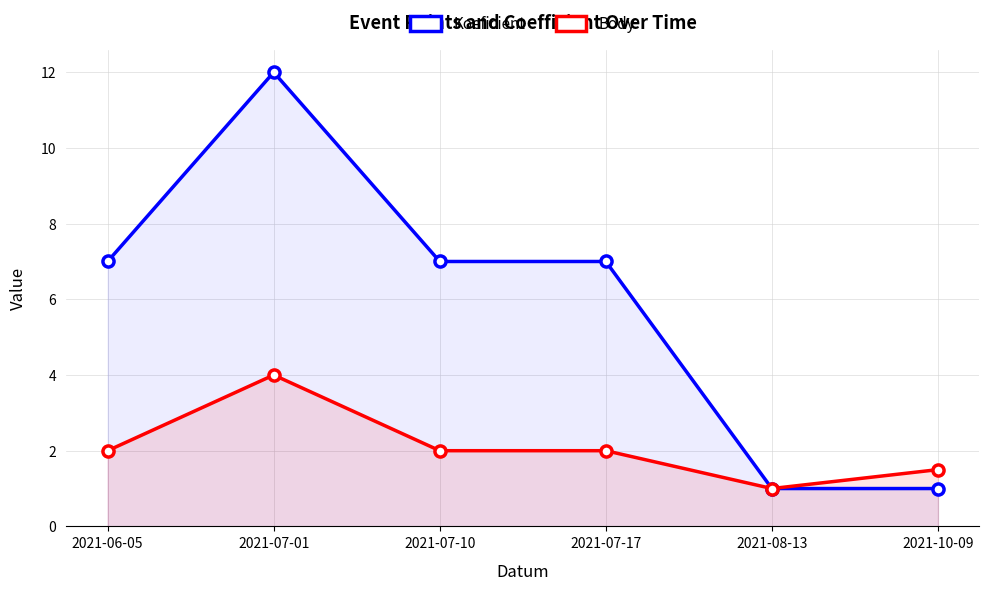

What position from the right is 2021-07-10?

4